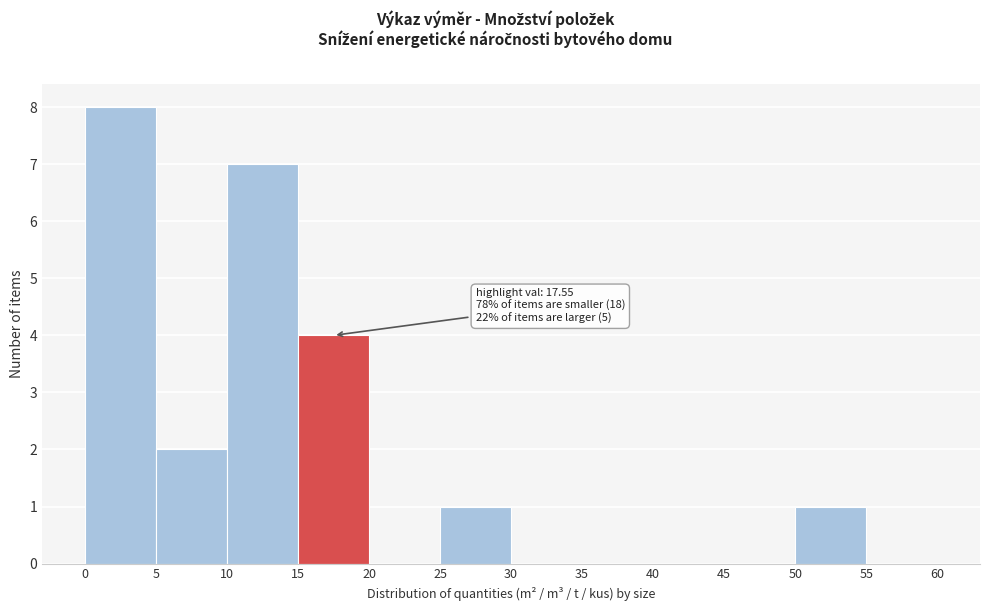

Over which range of the x-axis is the bar tallest?

0 to 5